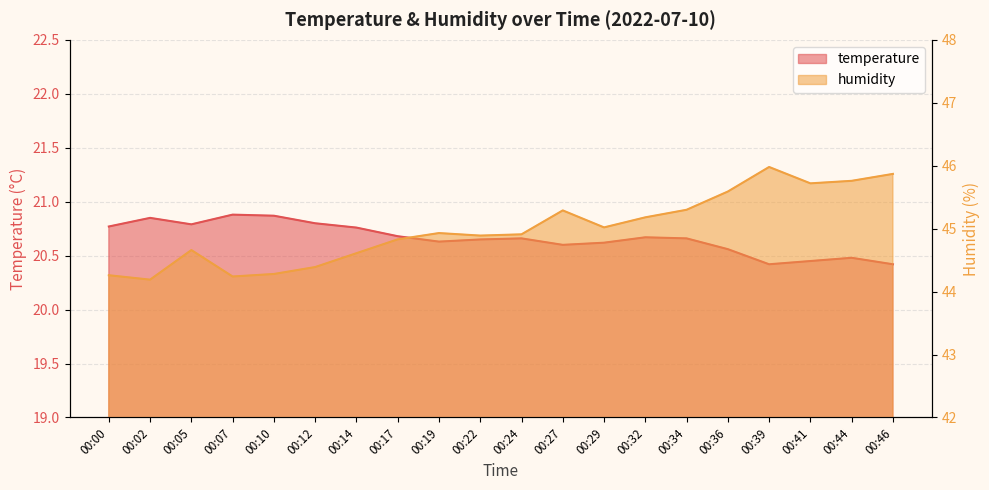

How many interior local valleys does the temperature series have?

4